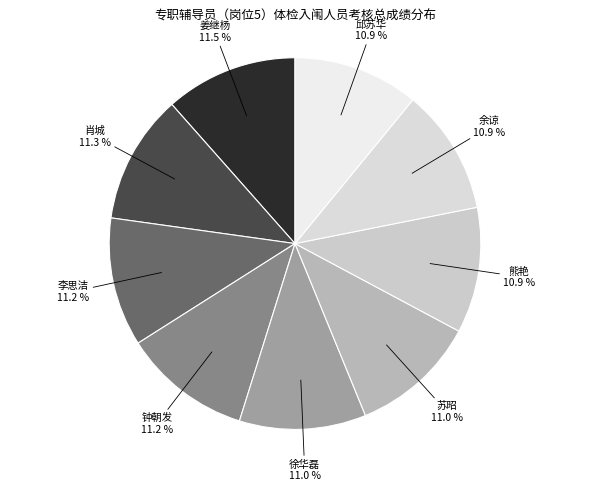

True or false: 徐华磊 accounts for 11% of the total.

True